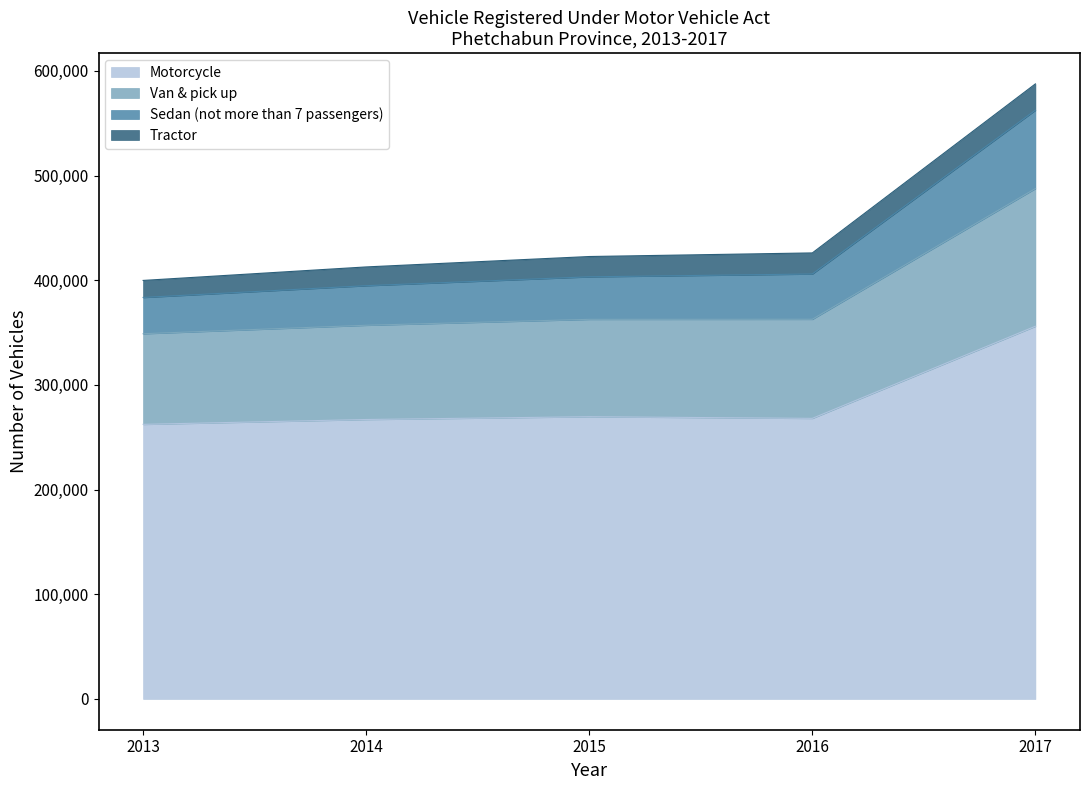

What is the minimum value for Motorcycle?

262354